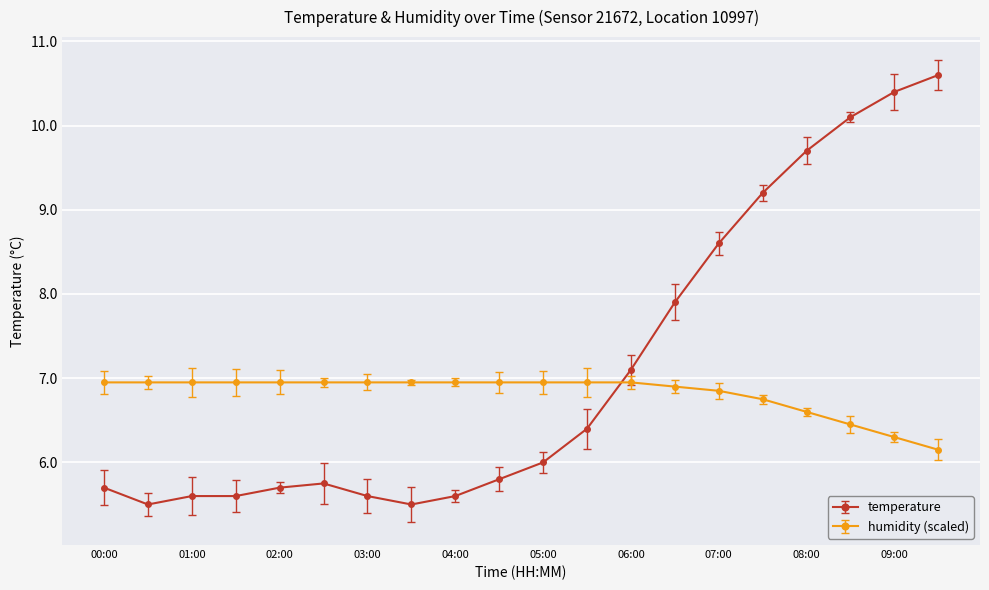

At how many categories does at least one series exceed 5?

20